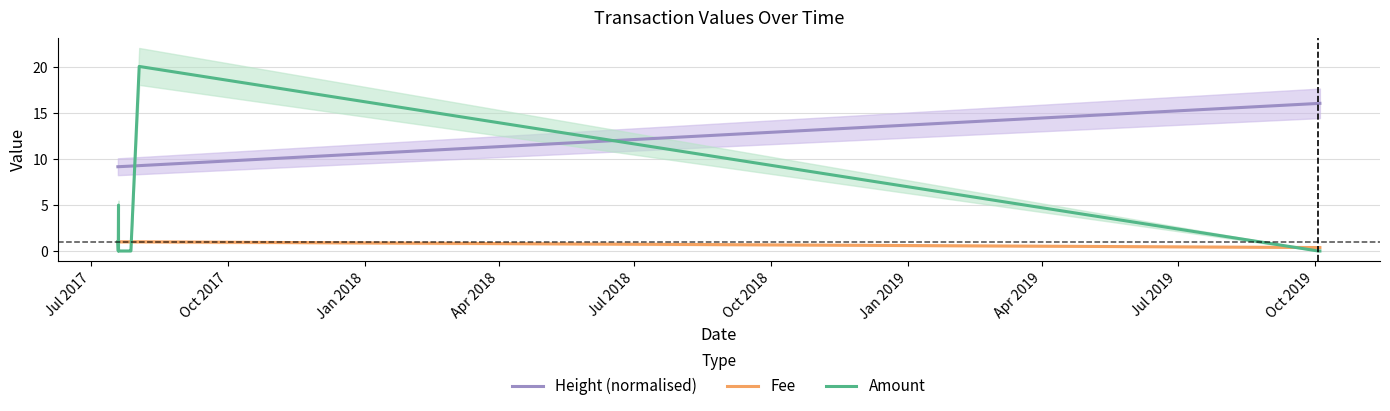

True or false: Height (normalised) has more than 2 points higher than both neighbors.

False